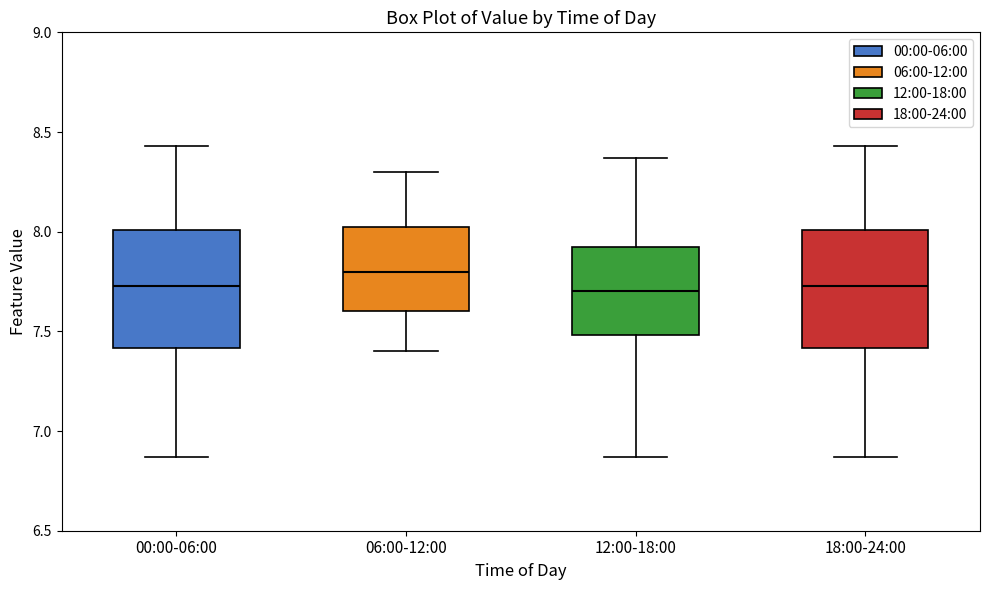

Where is the lower edge of the box for 18:00-24:00 on the y-axis? The values are not printed on the chart, so give them approximately, as read against the axis.

7.40